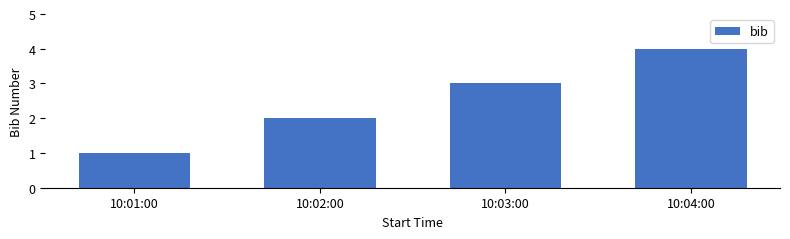

What is the label of the 1st bar from the right?

10:04:00